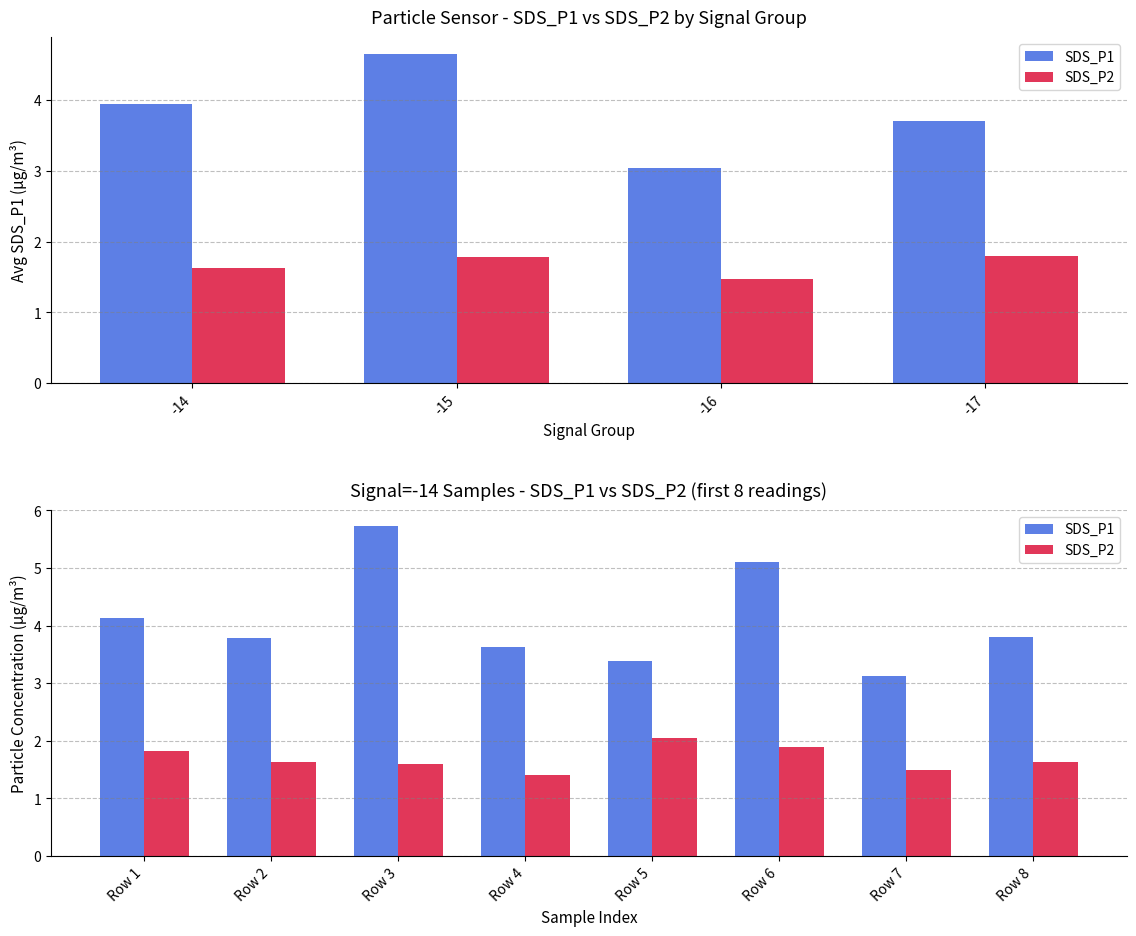

Count the number of data series in this chart.

2